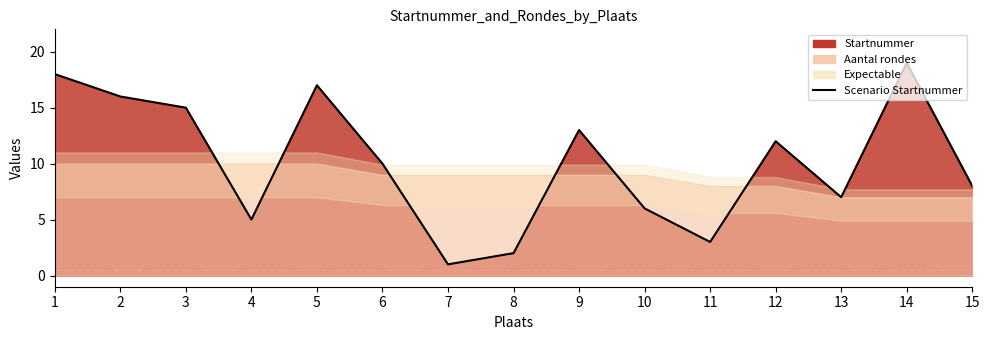

What value does the data have at 13, to the nearest 5?

5